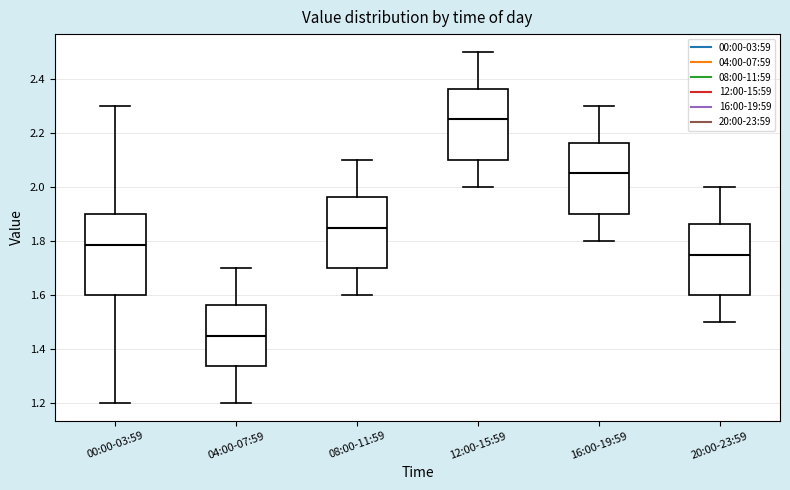

Comparing the boxes themselves (not the whiskers), which one is the tallest?

00:00-03:59